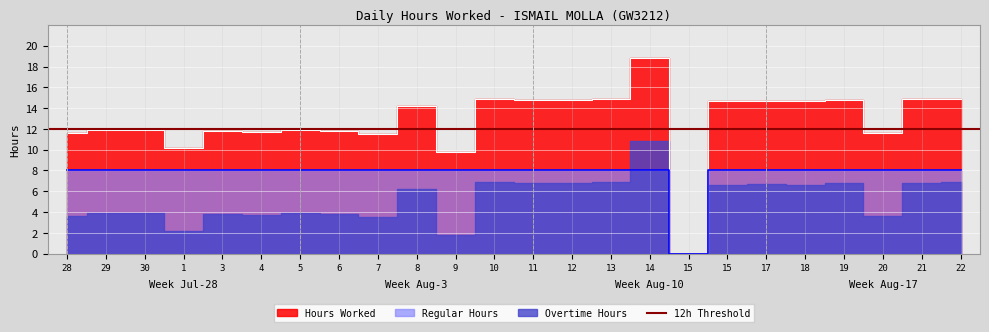

The Hours Worked series shows 11.5 at 14. True or false?

False